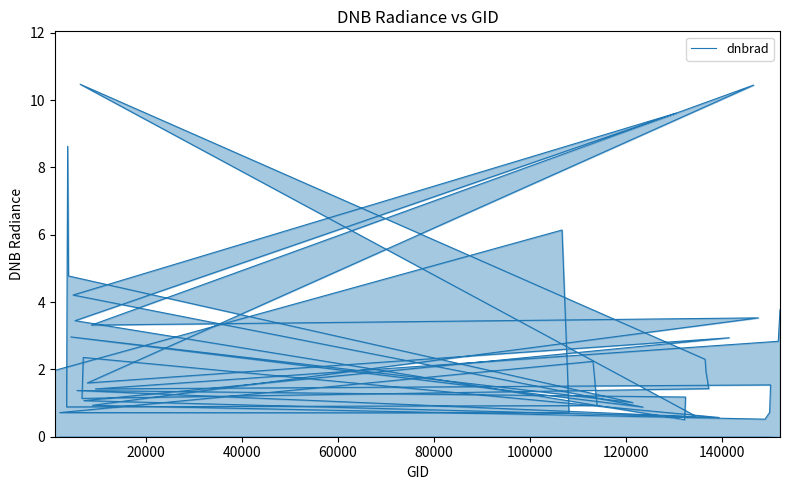

How many lines are shown in the chart?

1